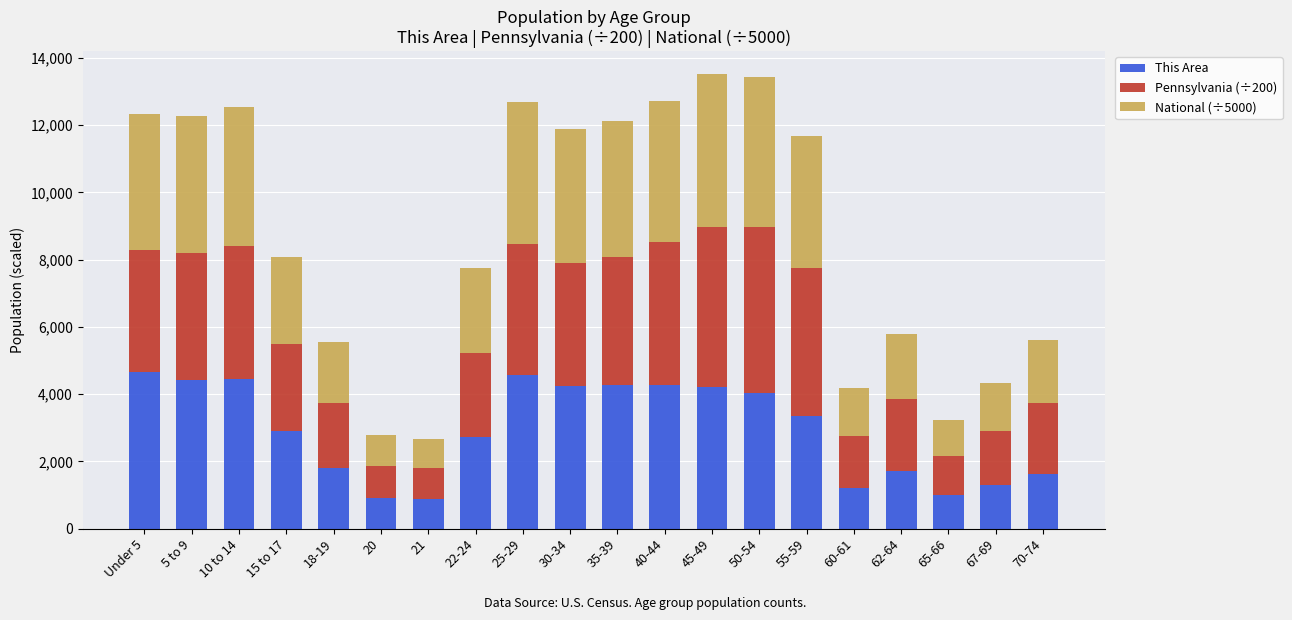

What is the sum of all This Area values?

58491.0